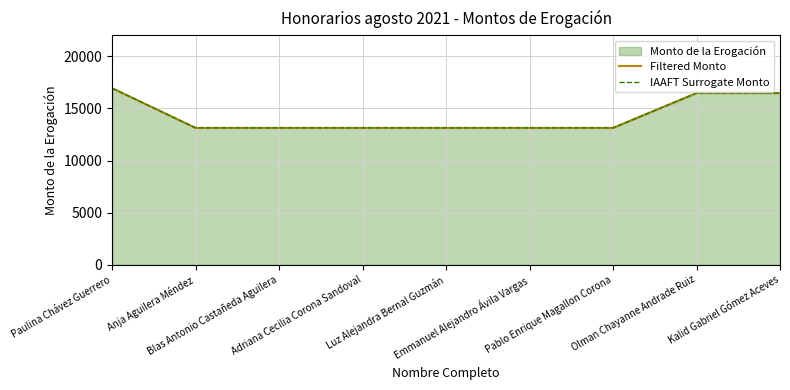

The Filtered Monto series shows 4916.9 at Anja Aguilera Méndez. True or false?

False